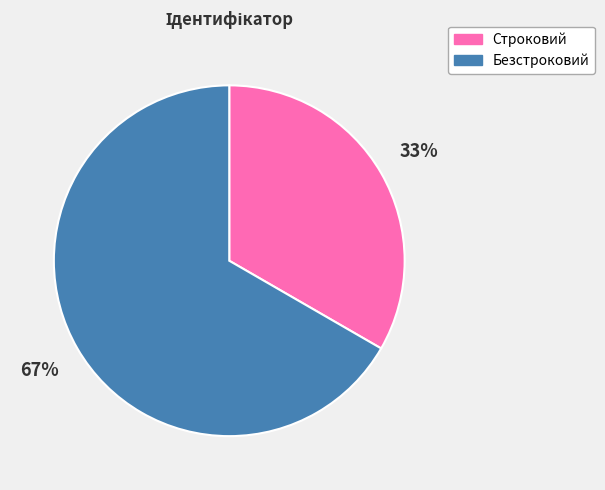

What is the ratio of the value at Безстроковий to the value at Строковий?

2.0